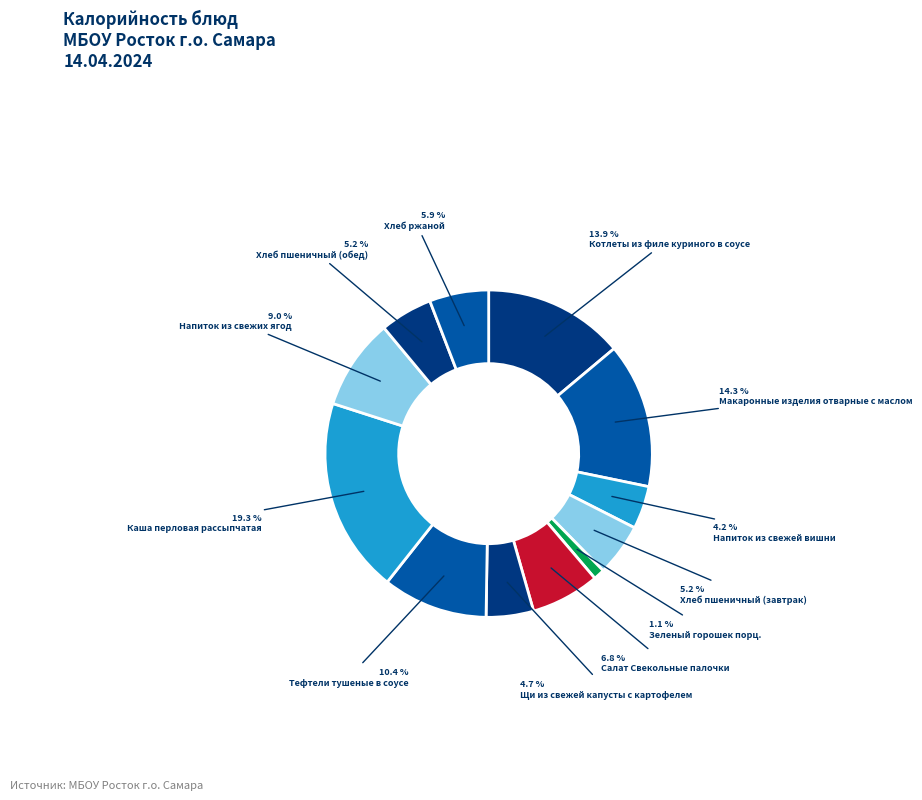

What is the ratio of the value at Щи из свежей капусты с картофелем to the value at Напиток из свежей вишни?

1.1